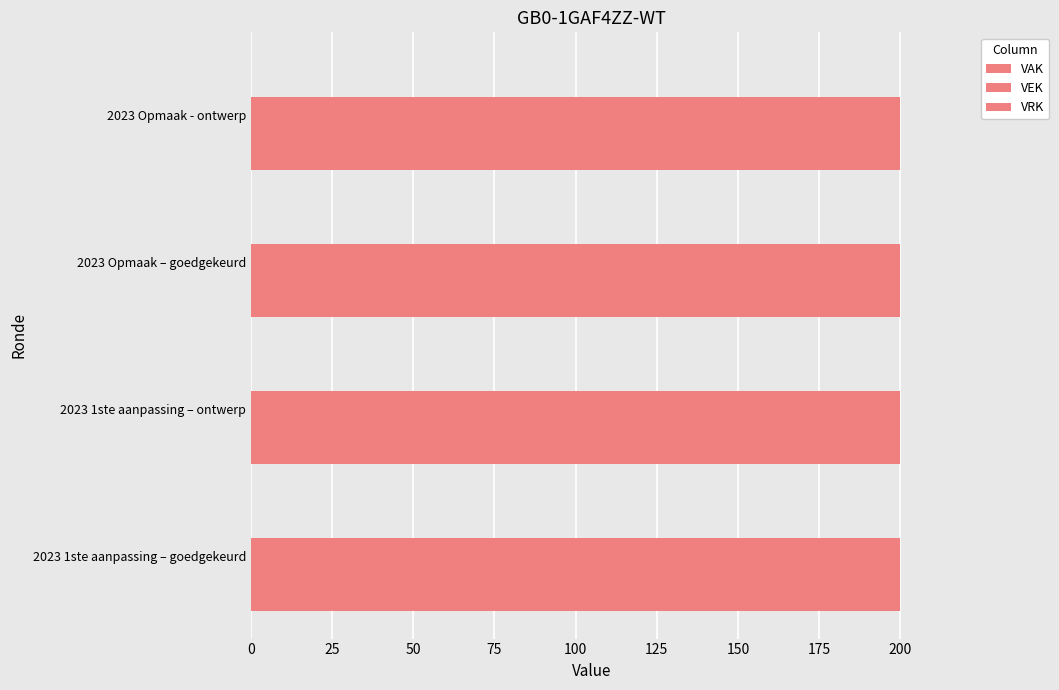

What is the value of the VAK bar at the 2nd from the left?

200